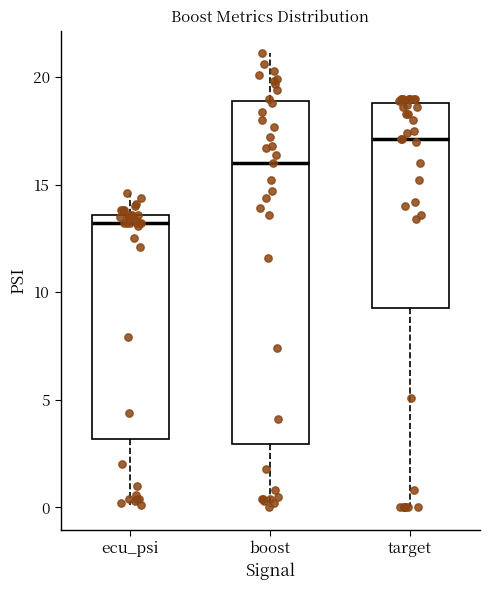

Reading left to right, read every box against the y-axis: the position of its median line, the range the box covers, and the ends of its whiskers. The values are not printed on the chart, so give them approximately, as read against the axis.

ecu_psi: median 13.0, box 3.0 to 13.5, whiskers 0.0 to 14.5
boost: median 16.0, box 3.0 to 19.0, whiskers 0.0 to 21.0
target: median 17.0, box 9.5 to 19.0, whiskers 0.0 to 19.0 (just above the box's upper edge)